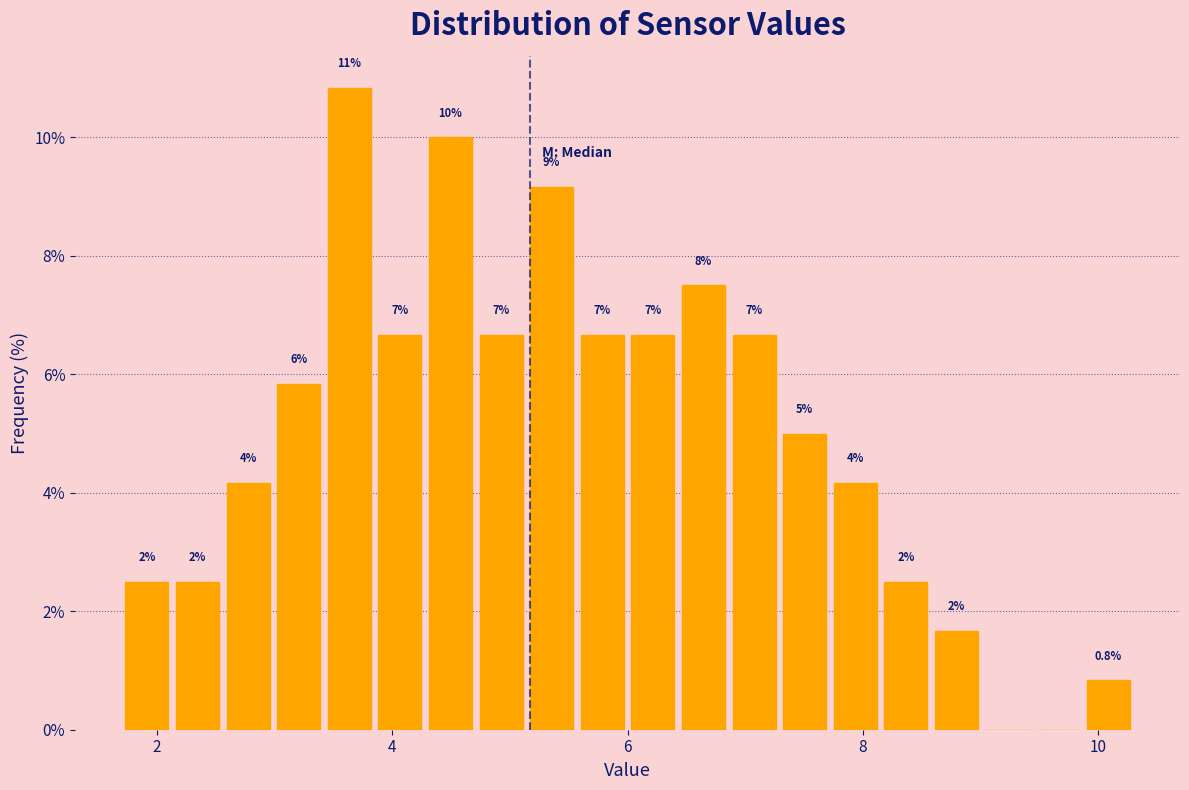

Read against the x-axis, roughly where is the centre of the tallest bar?

3.6